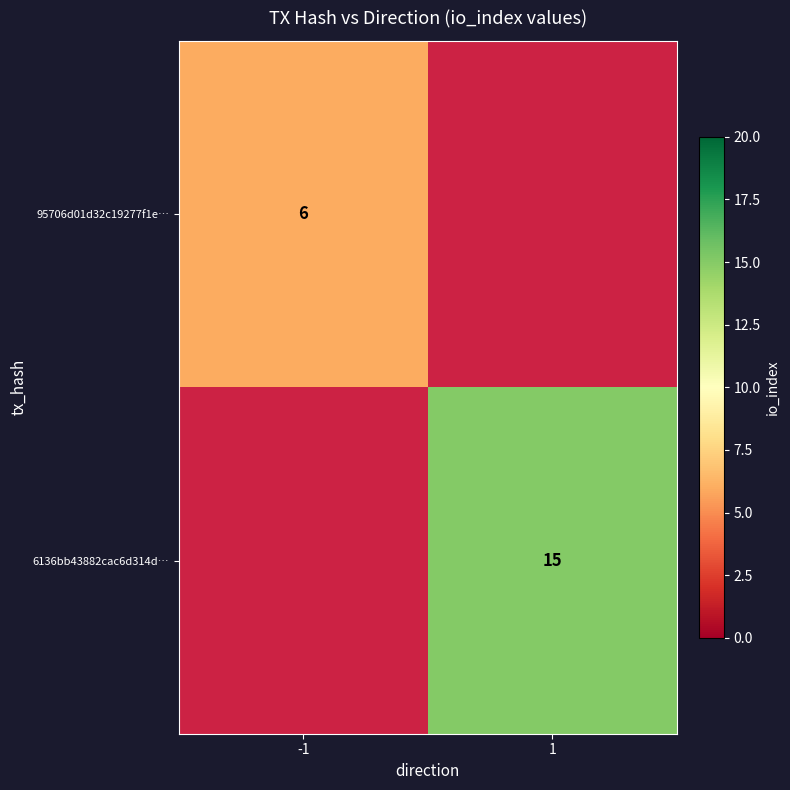

The value of 6136bb43882cac6d314d… at 1 is 9. True or false?

False